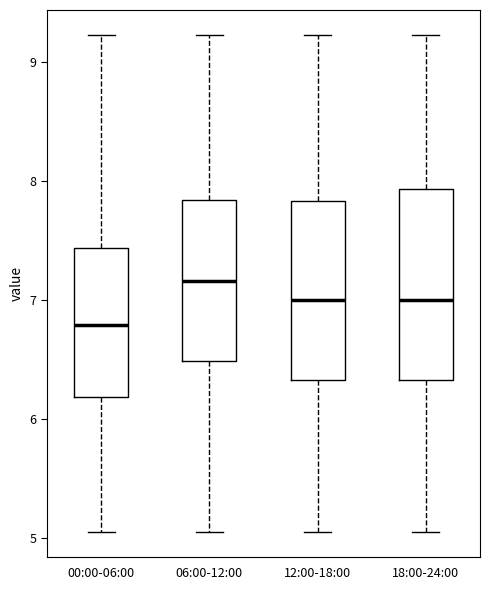

Which box's median line is the lowest?

00:00-06:00